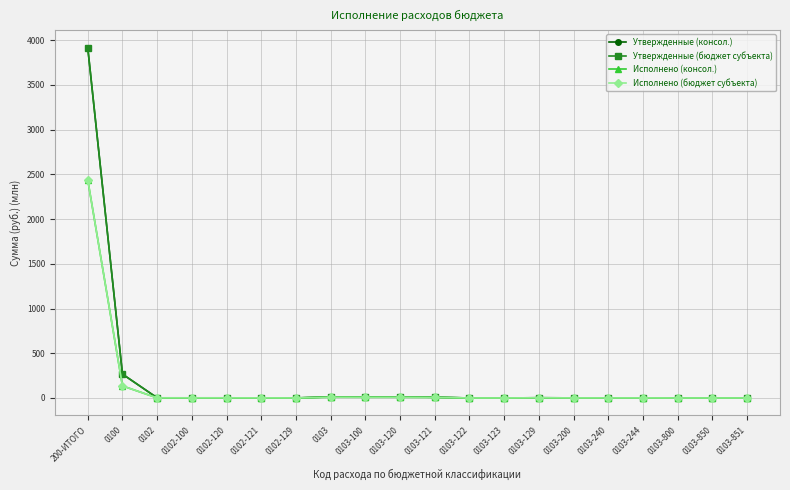

True or false: Утвержденные (бюджет субъекта) and Исполнено (бюджет субъекта) cross at least once.

False